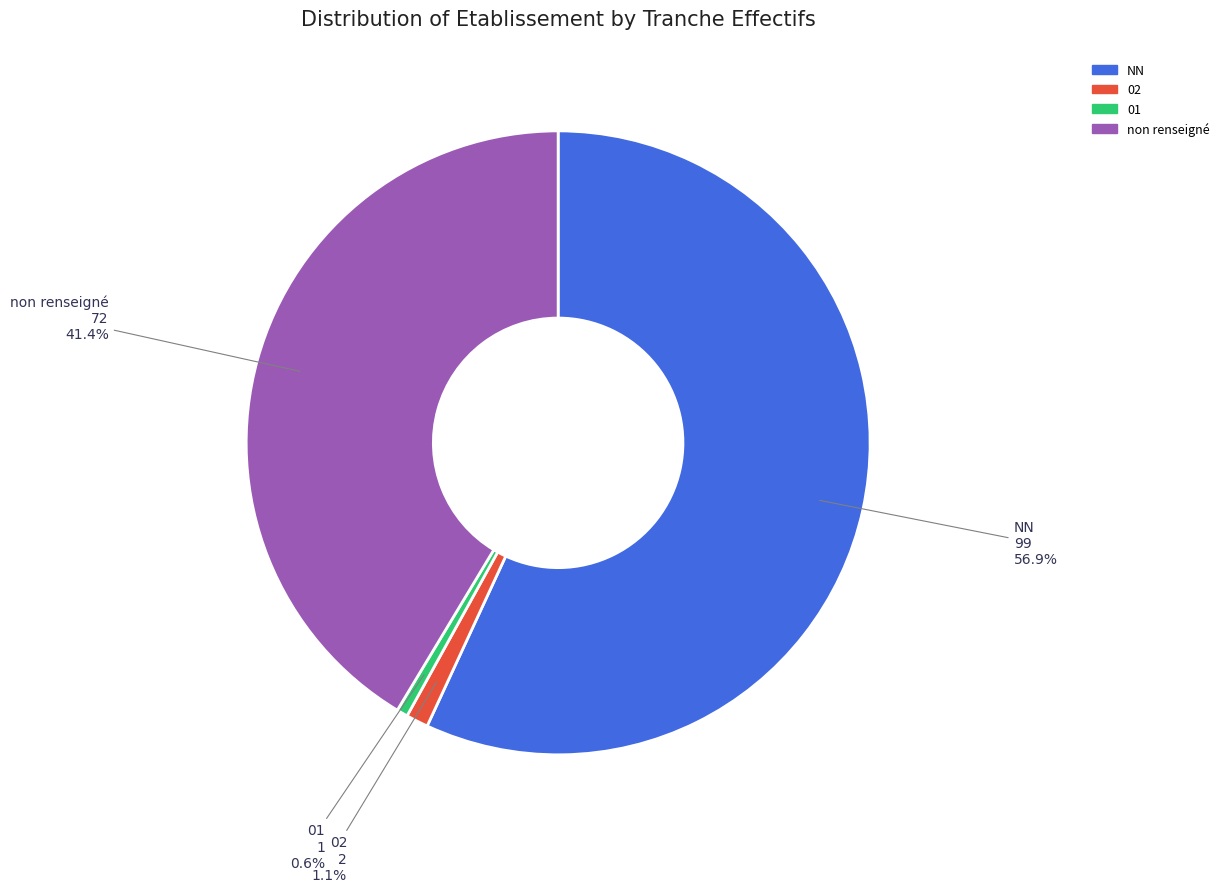

To the nearest percent, what is the average slice percentage?

25%